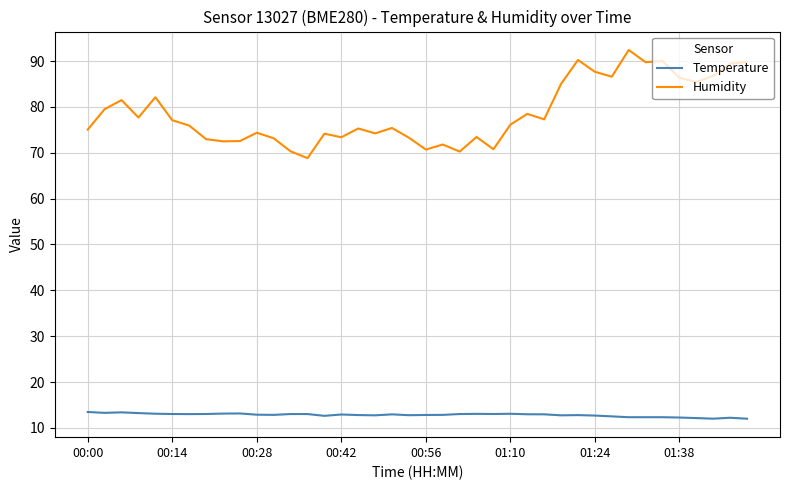

Does the chart display data point markers on the line(s)?

No